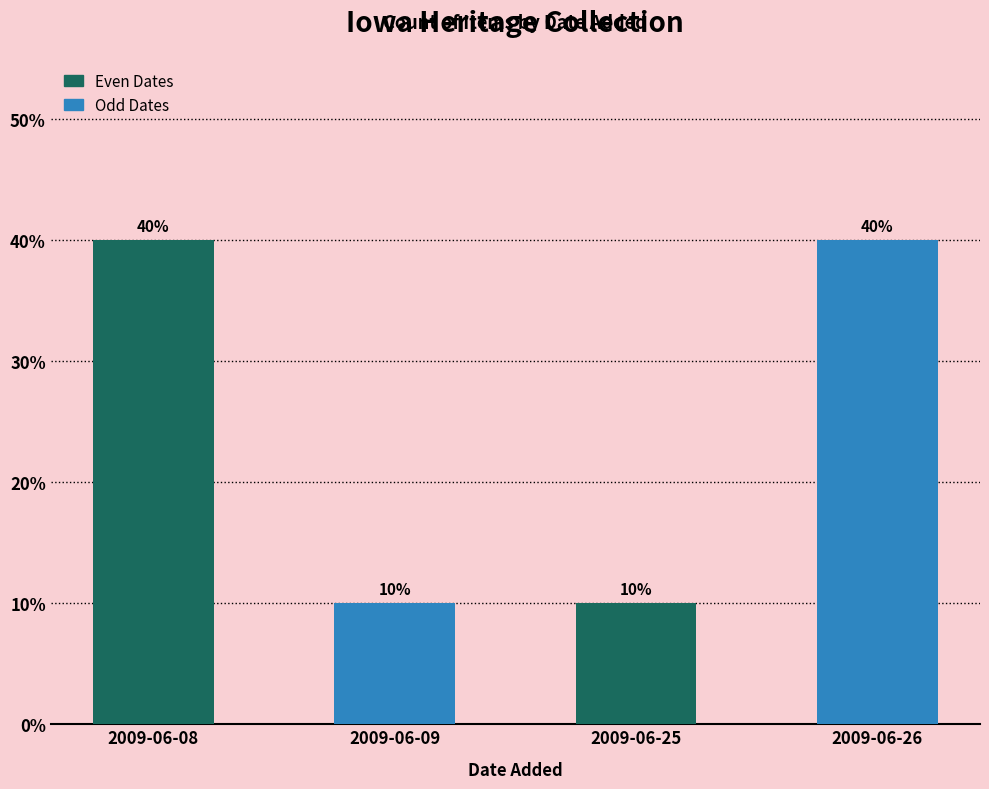

Is it true that the value at 2009-06-08 is 40?

True